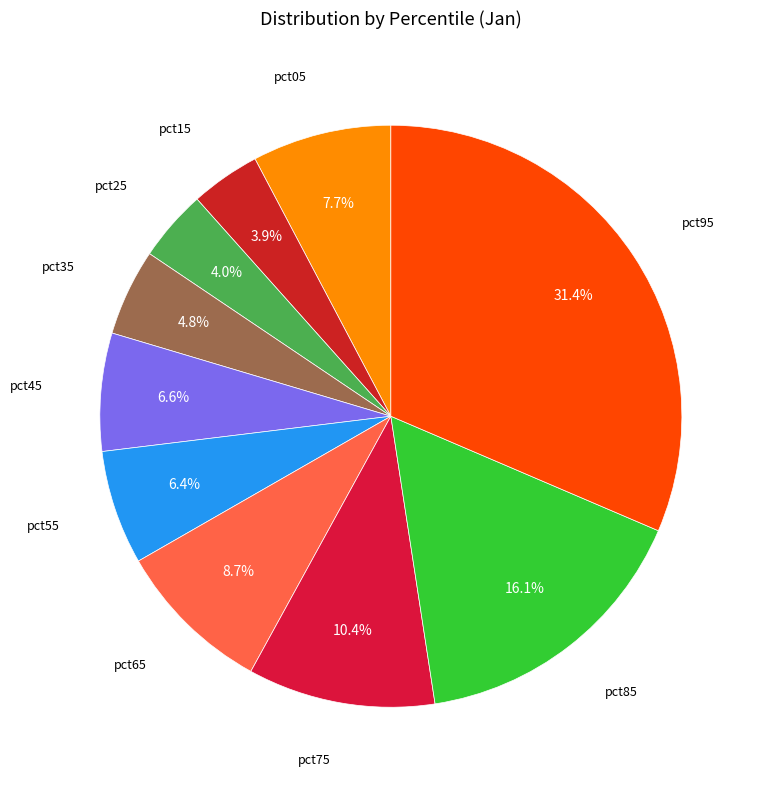

Count the number of slices in the pie.

10